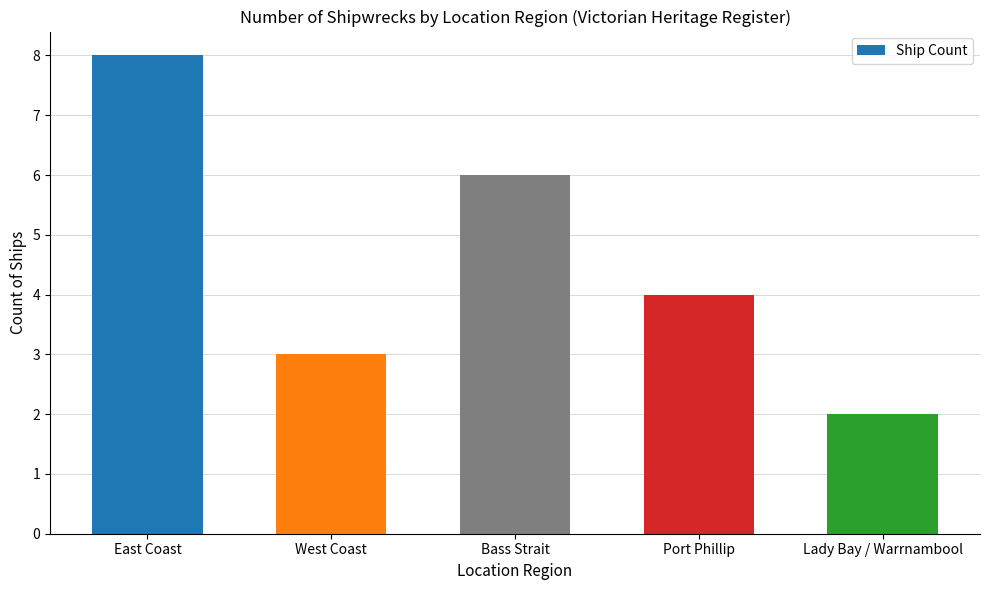

Reading left to right, transcribe all the data shown in this chart.

East Coast=8	West Coast=3	Bass Strait=6	Port Phillip=4	Lady Bay / Warrnambool=2